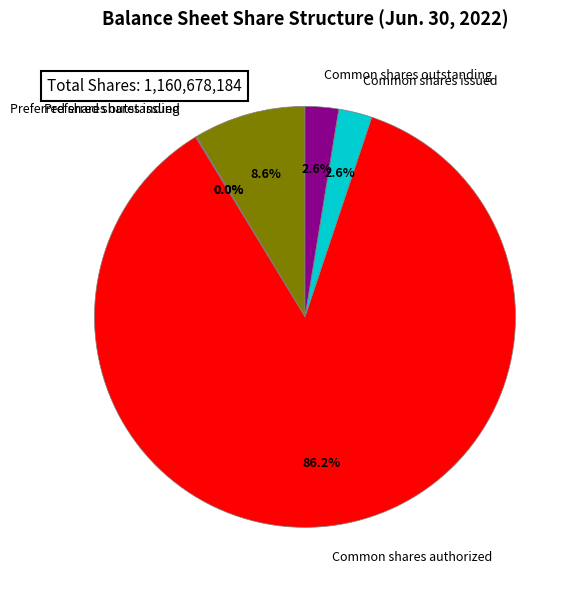

Which has a higher value, Common shares issued or Preferred shares authorized?

Preferred shares authorized